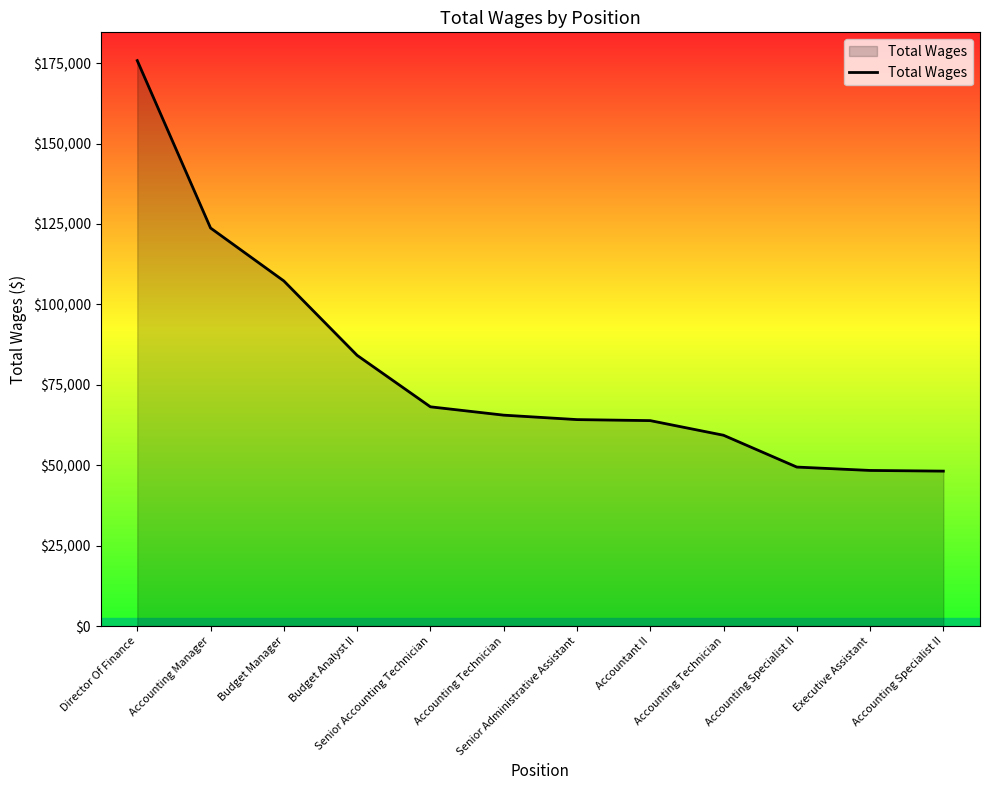

What is the difference between the values at Senior Accounting Technician and Director Of Finance?

107630